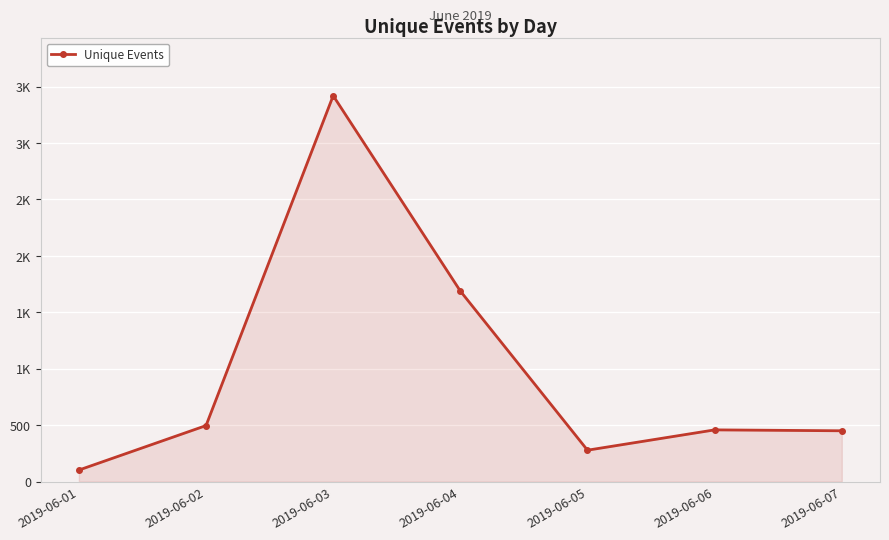

What is the average value?

984